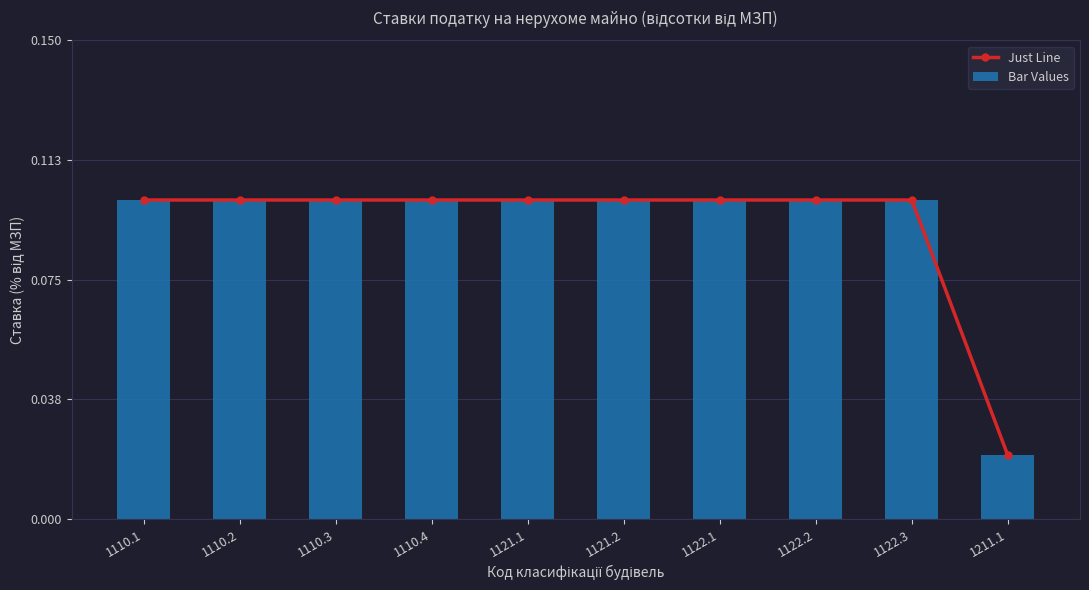

At which label is Bar Values closest to 0?

1211.1